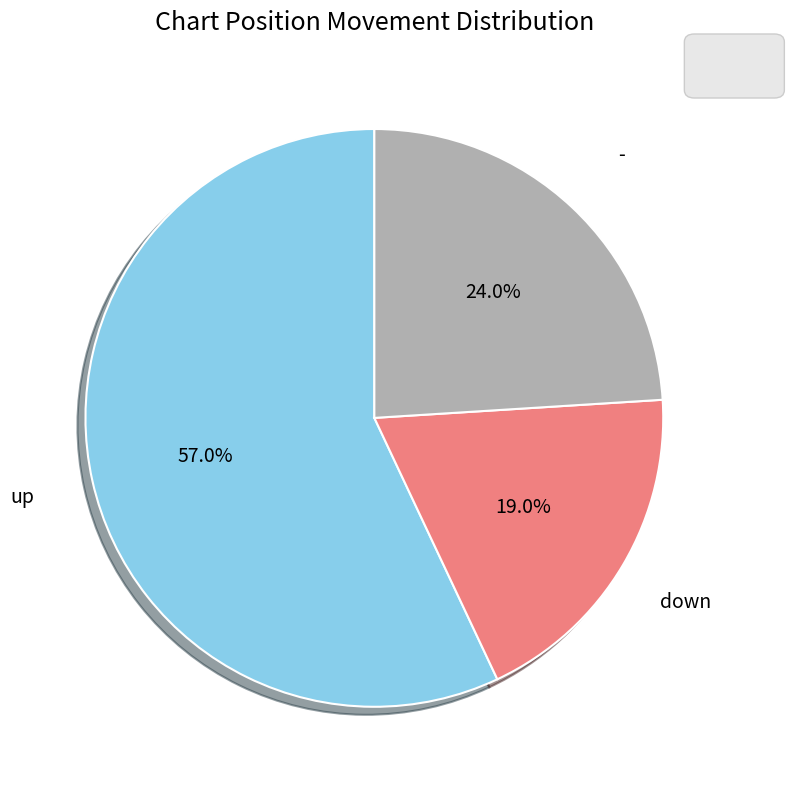

To the nearest percent, what is the difference between the largest and smallest slice percentages?

38%